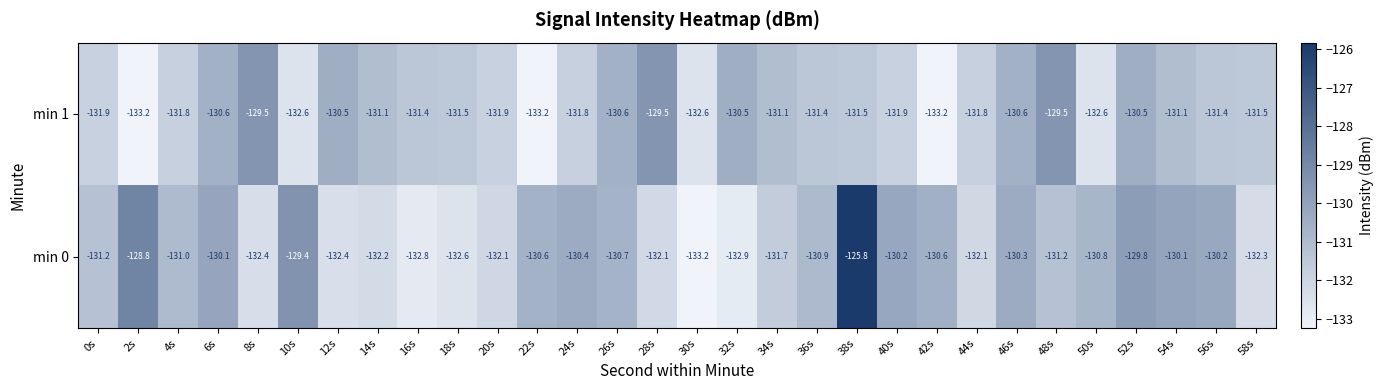

True or false: min 1 has a value of -131.8 at 24s.

True